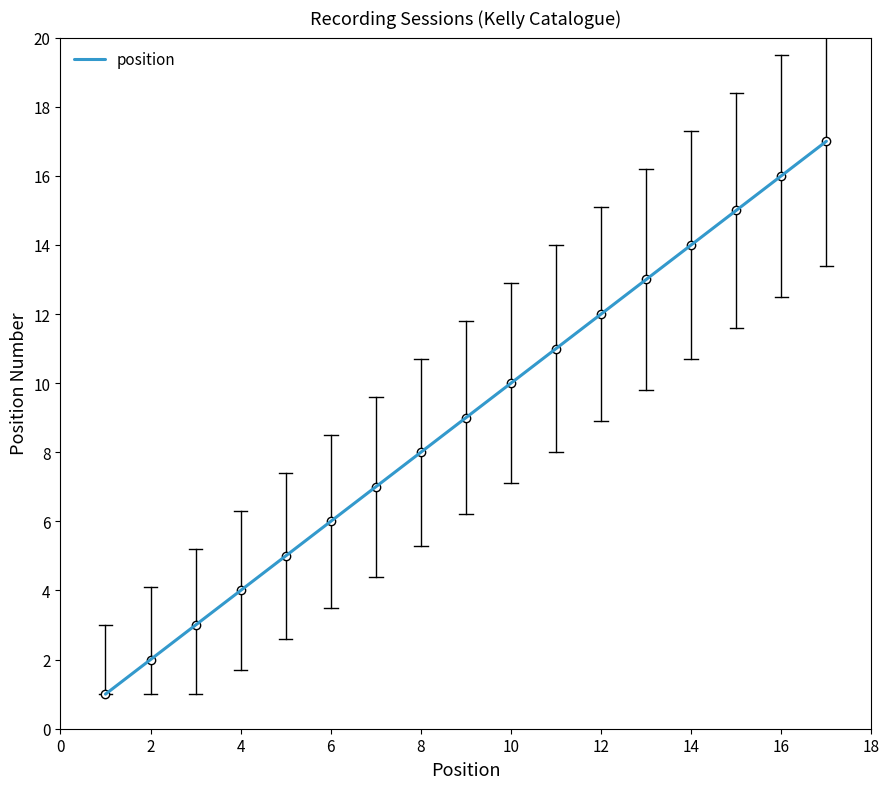

What is the maximum value shown in the chart?

17